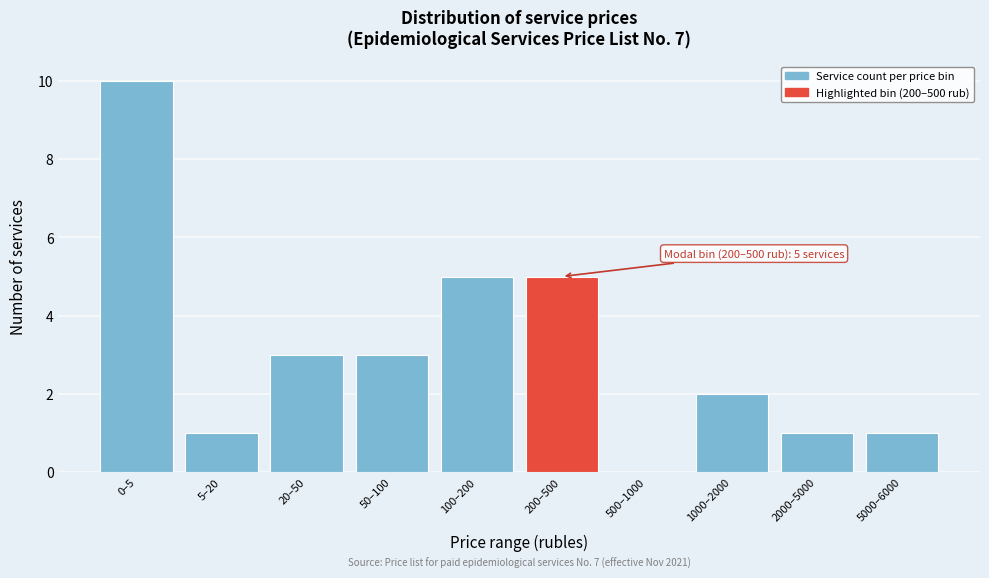

Reading left to right, transcribe all the data shown in this chart.

0–5=10	5–20=1	20–50=3	50–100=3	100–200=5	200–500=5	500–1000=0	1000–2000=2	2000–5000=1	5000–6000=1